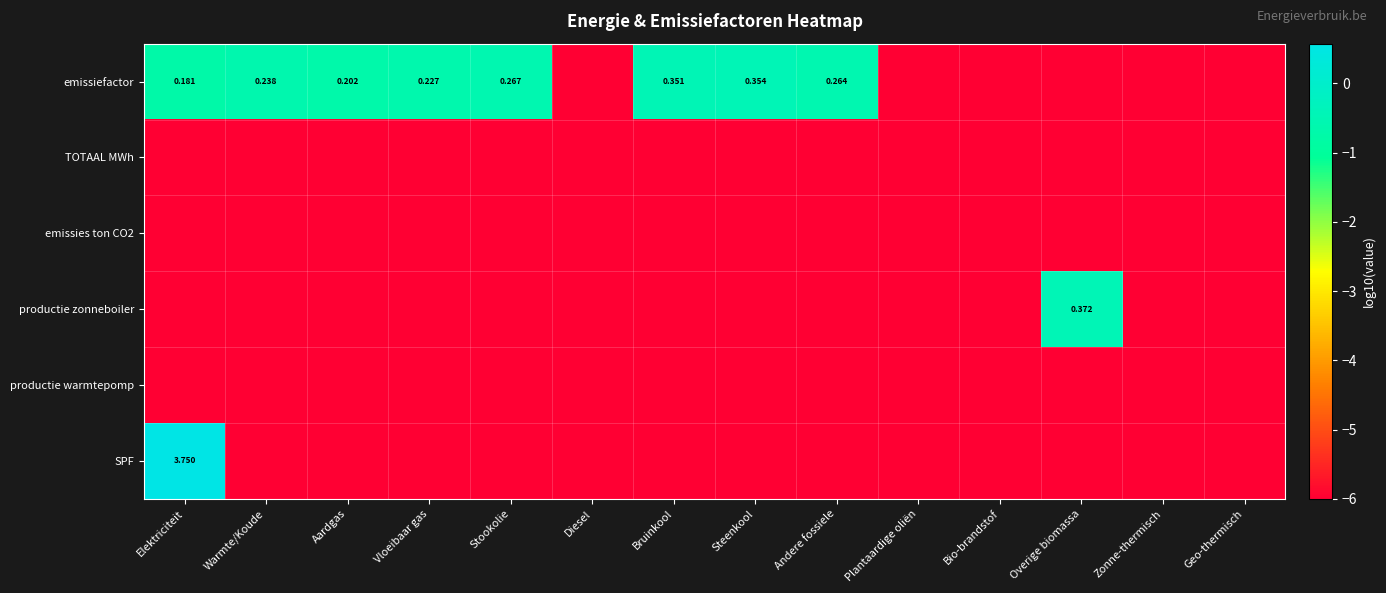

True or false: emissies ton CO2 has a value of -8.7 at Plantaardige oliën.

False